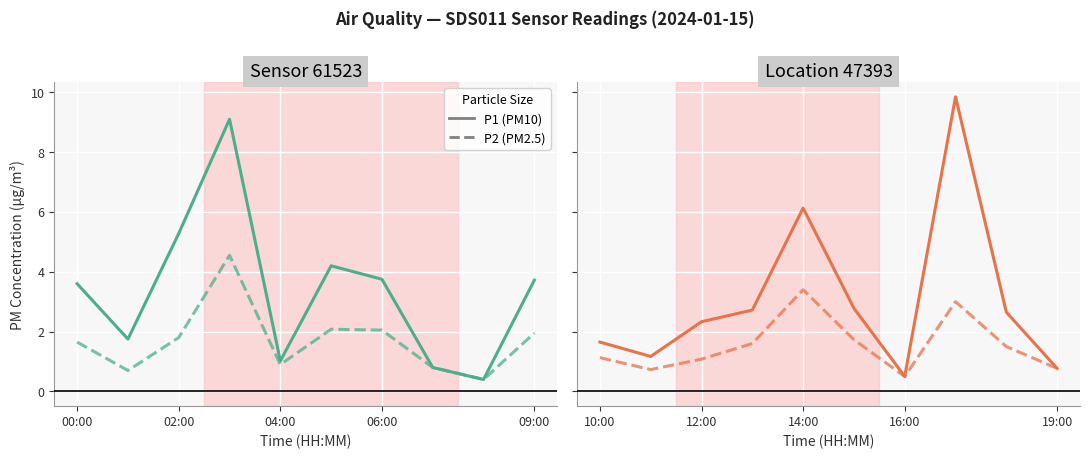

Does the chart display data point markers on the line(s)?

No